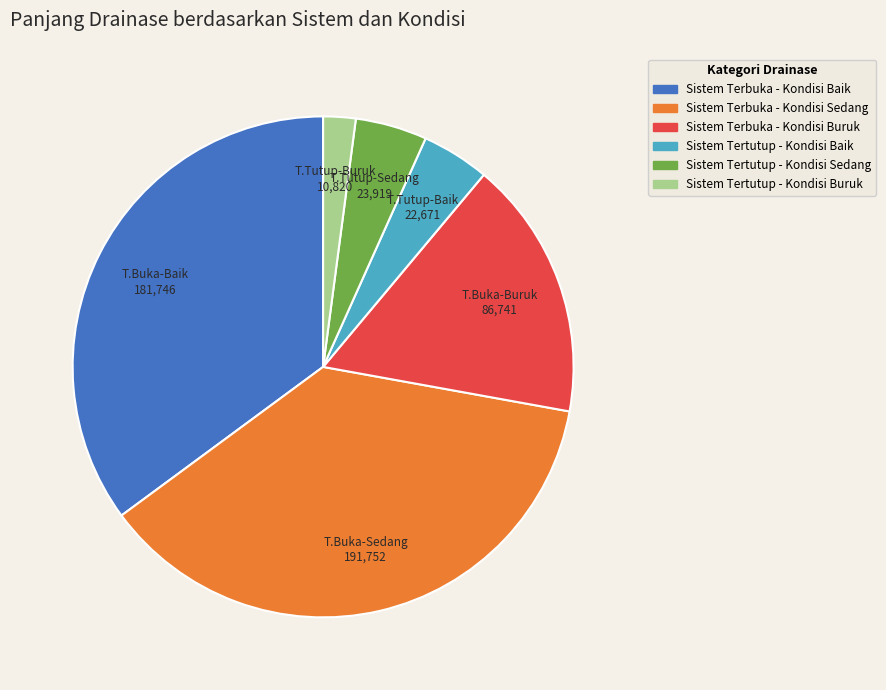

Is it true that Sistem Tertutup - Kondisi Baik is 4% of the pie?

True